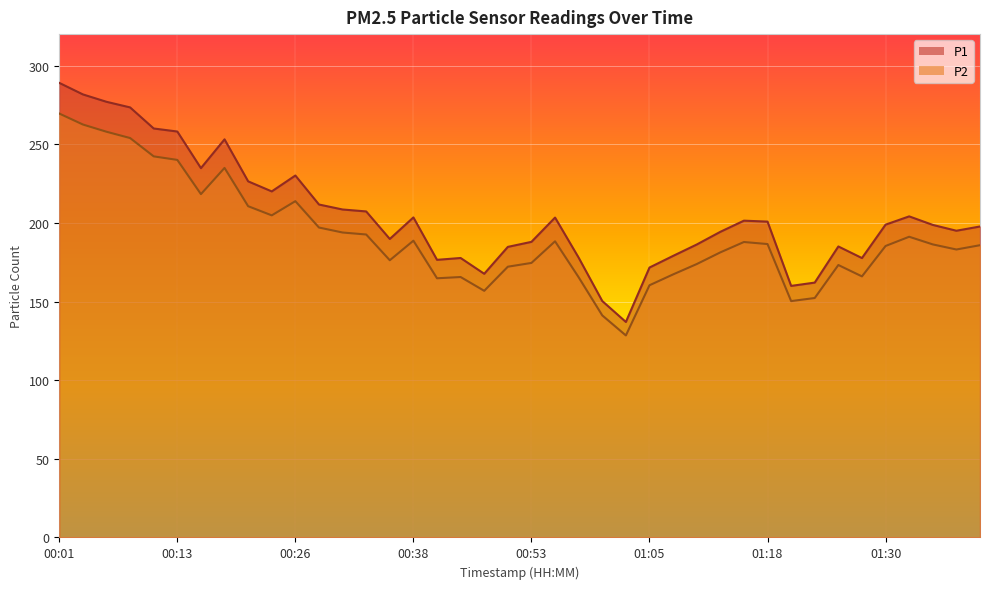

Reading right to left, transcribe all the data shown in this chart.

P1: 197.7	195.0	198.7	204.1	198.9	177.6	185.0	162.0	159.9	200.8	201.4	194.3	186.2	179.0	171.6	137.0	150.3	177.9	203.4	187.9	184.7	167.6	177.7	176.5	203.5	189.8	207.3	208.5	211.7	230.1	220.0	226.4	253.1	234.8	258.1	260.0	273.4	277.0	281.7	289.0
P2: 185.8	183.1	186.3	191.2	185.3	166.0	173.2	152.2	150.3	186.5	187.8	181.2	173.8	167.2	160.3	128.4	141.2	165.4	188.3	174.5	172.1	156.8	165.6	164.8	188.7	176.2	192.6	193.9	197.0	213.8	204.8	210.6	234.9	218.3	240.0	242.3	253.9	257.9	262.5	269.5